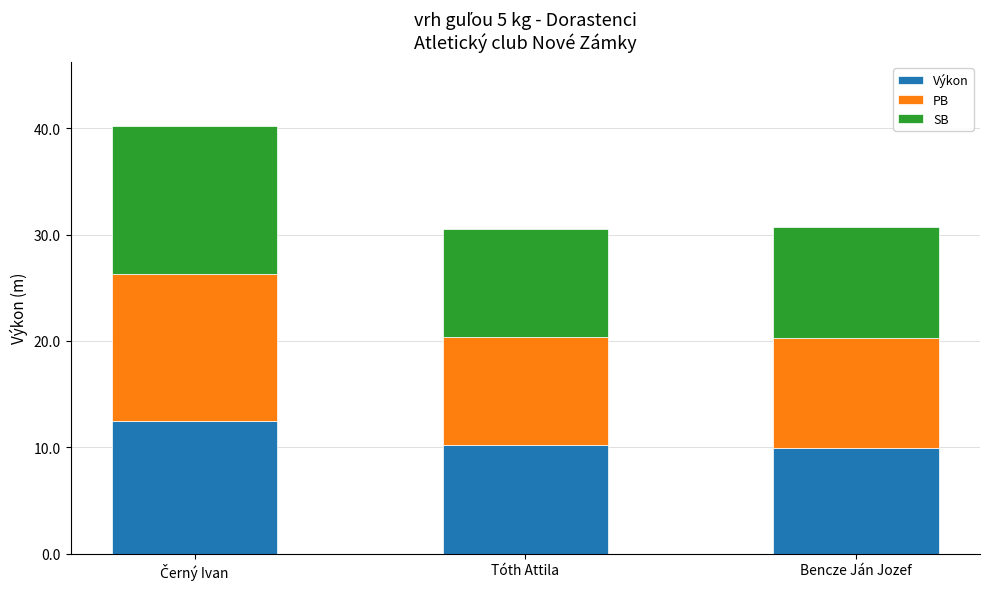

What is the difference between the maximum and minimum values in the Výkon series?

2.5